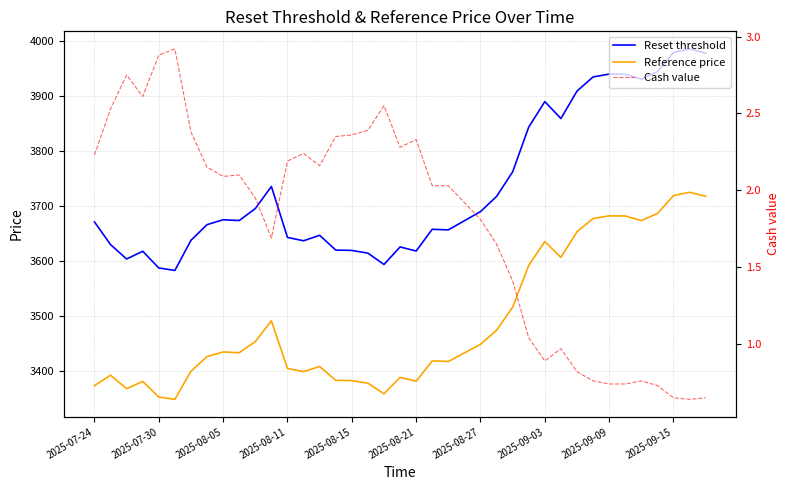

What is the minimum value for Reset threshold?

3583.0